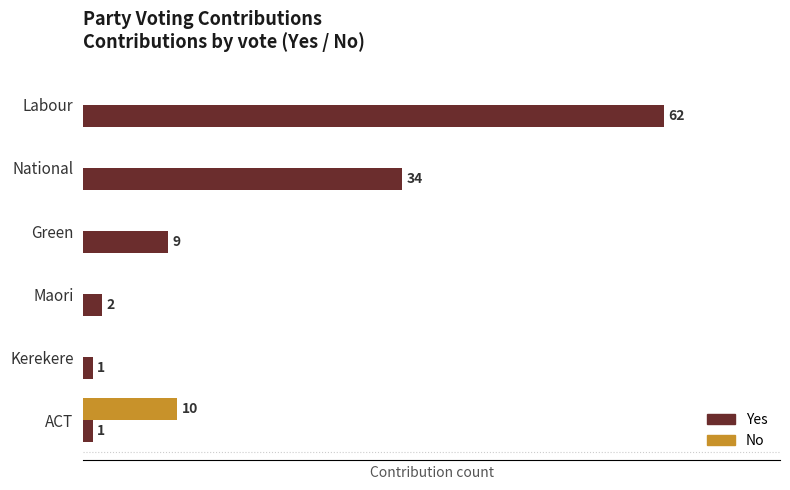

Which series changed the most between Green and ACT?

No